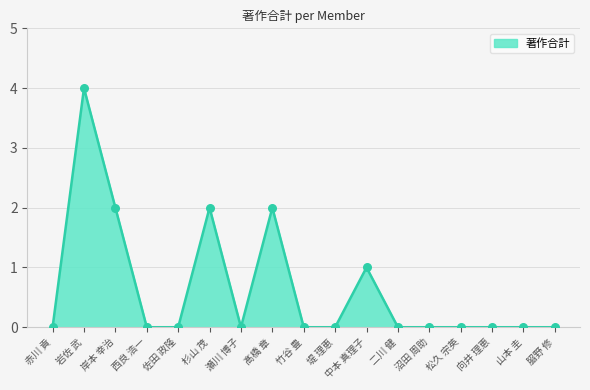

What is the change in value from 岩佐 武 to 𦚰野 修?

-4